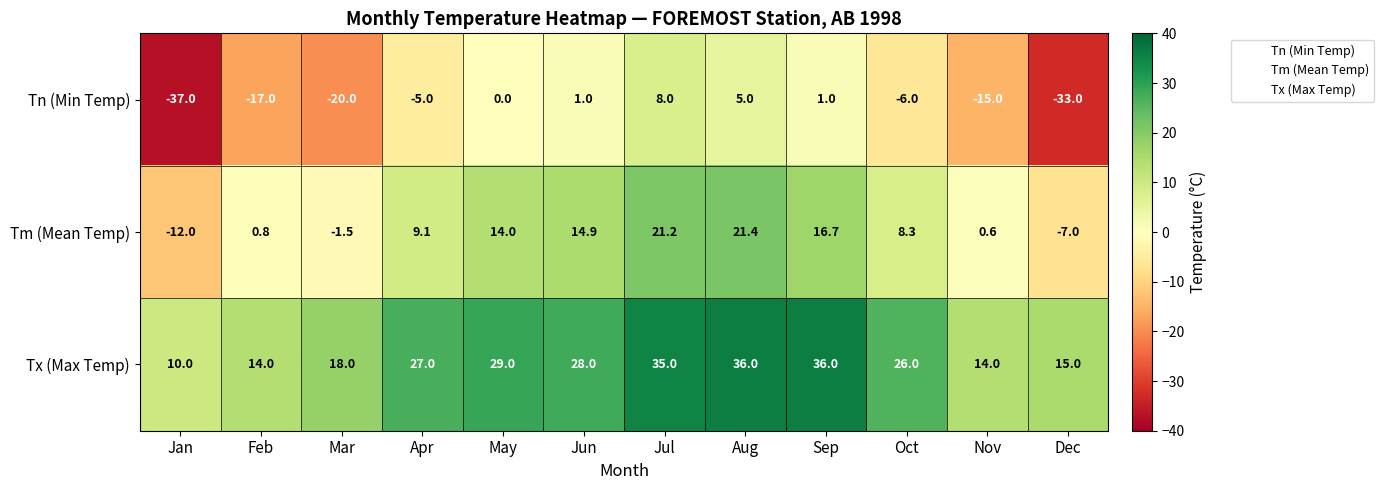

What is the sum of all Tm (Mean Temp) values?

86.5